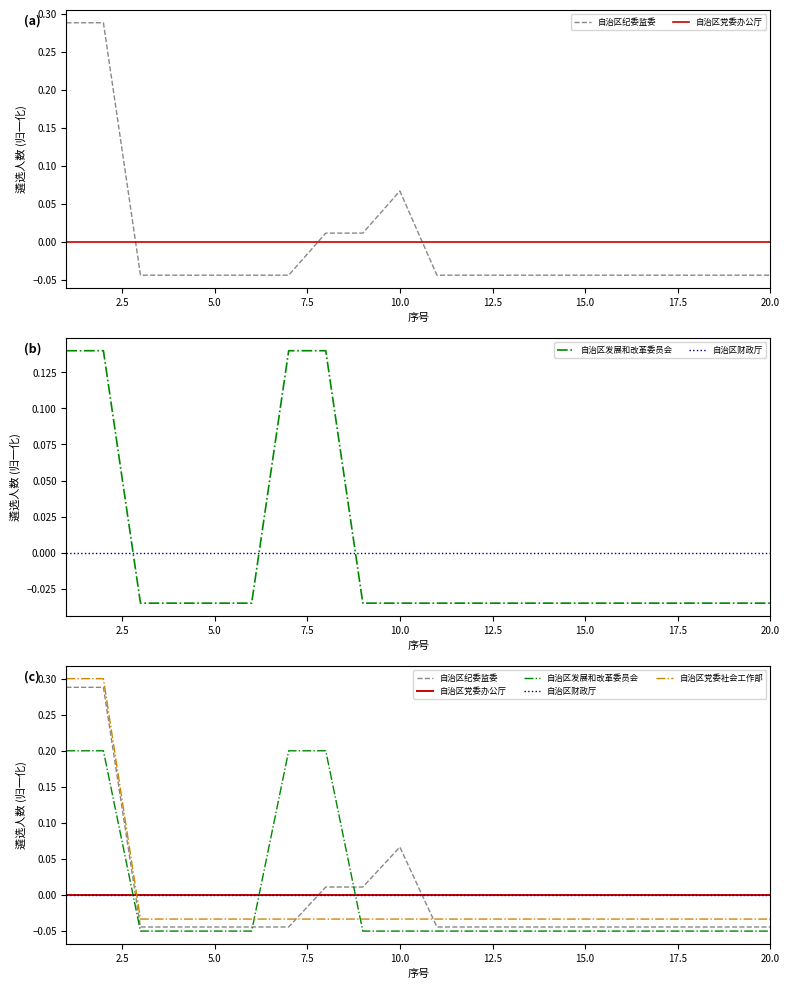

The value of 自治区财政厅 at 5.0 is 0.0. True or false?

True